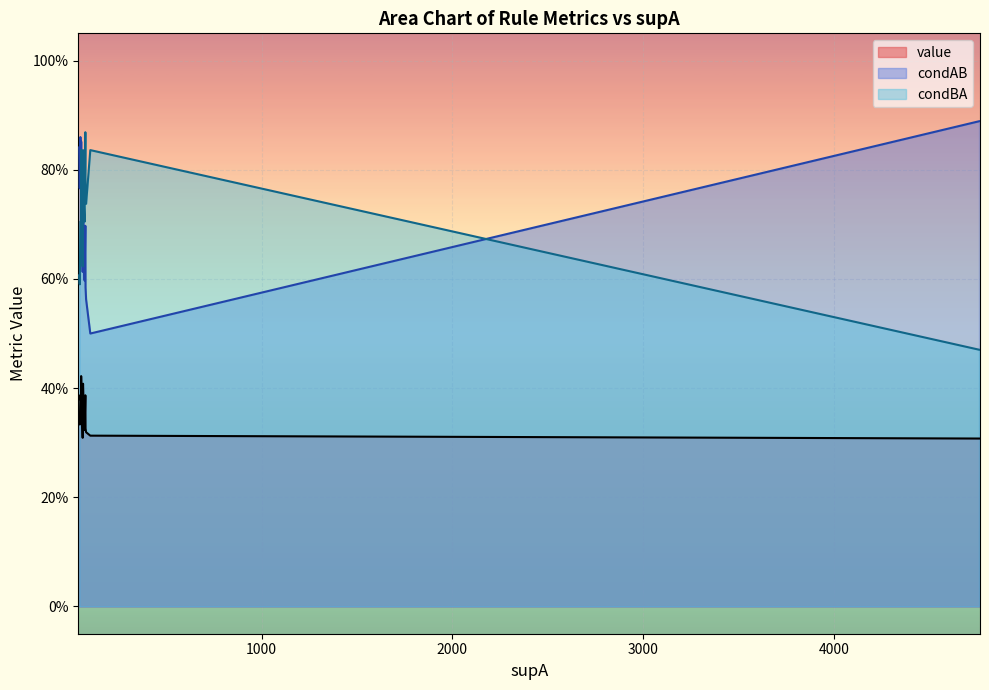

True or false: condBA has a value of 0.2 at 7.

False